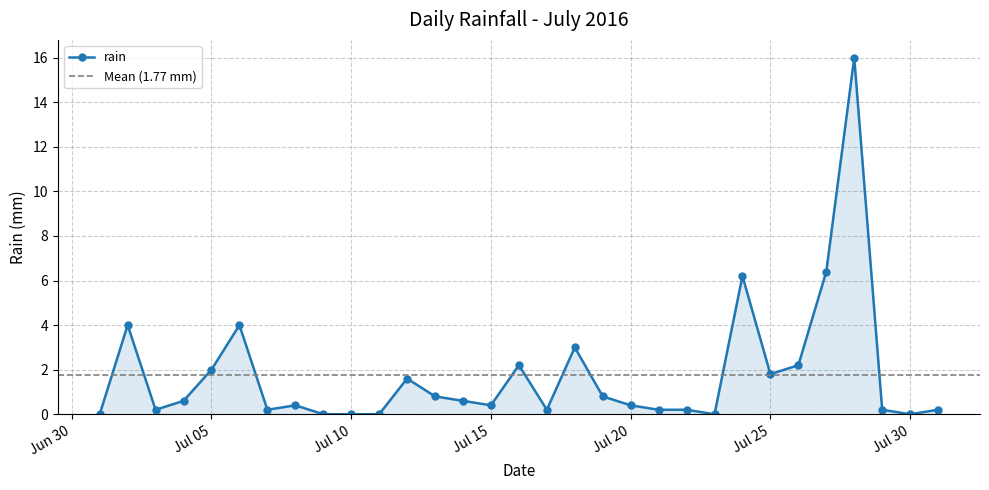

At which label is the value closest to 8?

2016-07-27